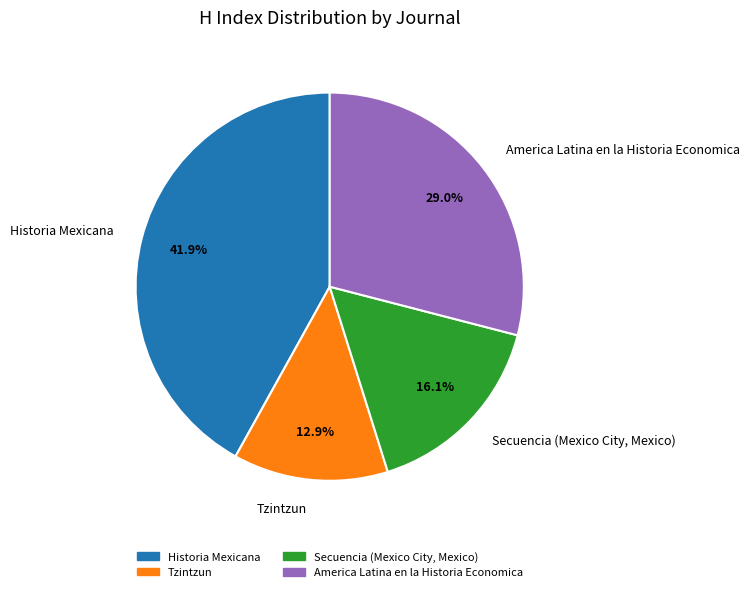

Between Secuencia (Mexico City, Mexico) and Historia Mexicana, which is larger?

Historia Mexicana